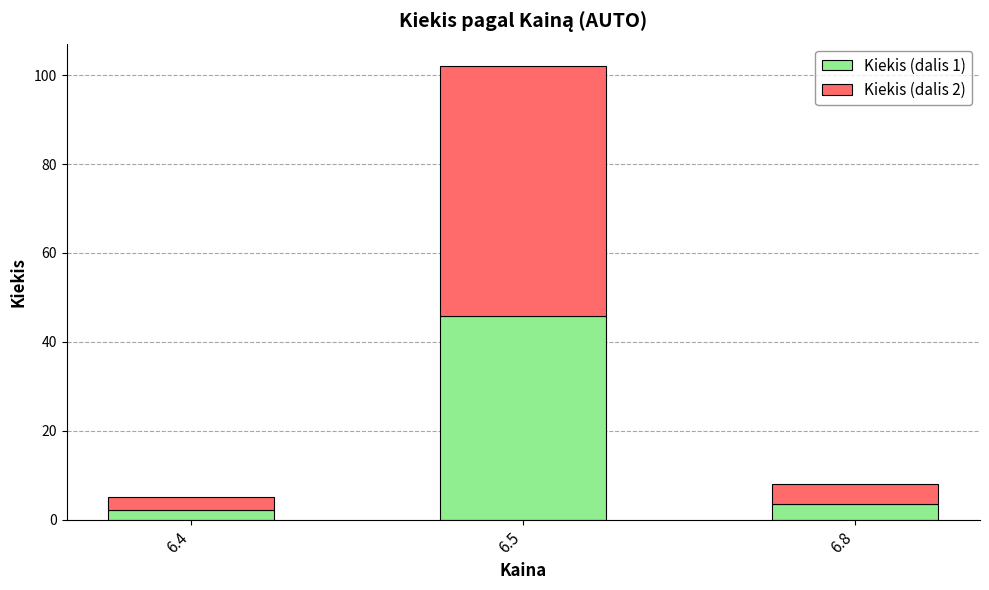

At which category is the sum across all series the highest?

6.5